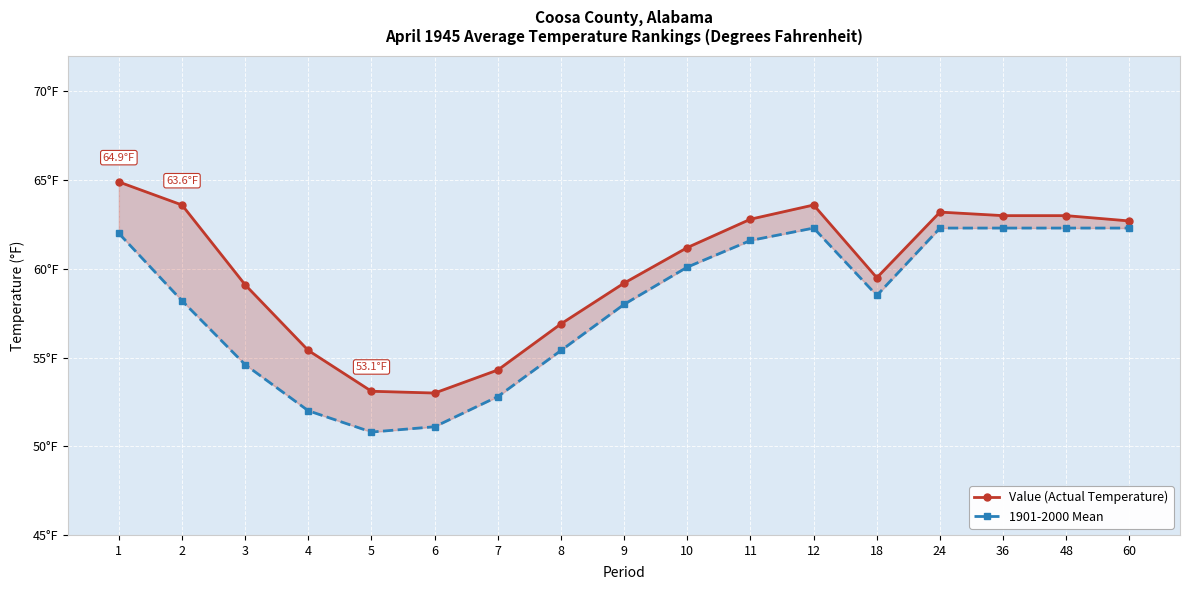

How many data points in 1901-2000 Mean are above 58?

10